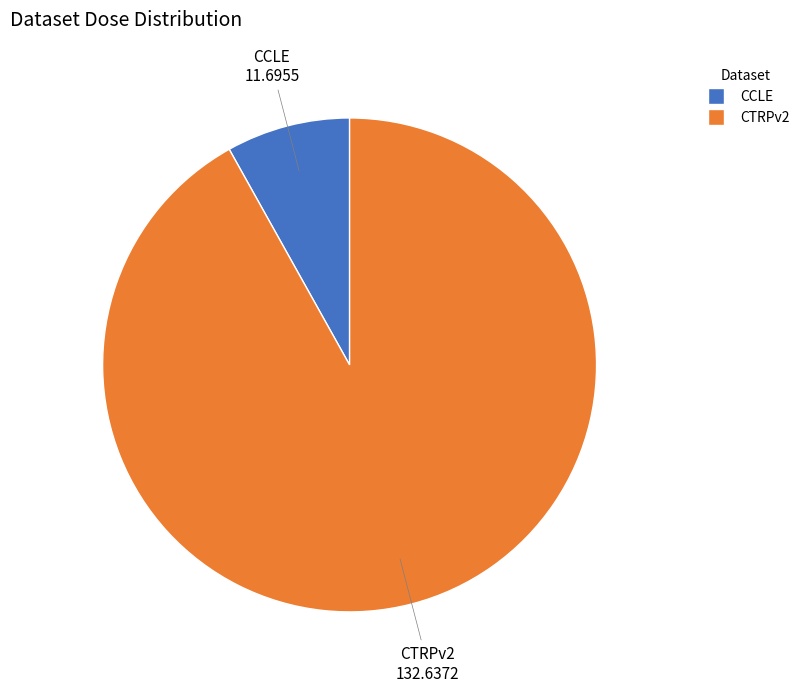

What is the smallest slice in the pie chart?

CCLE